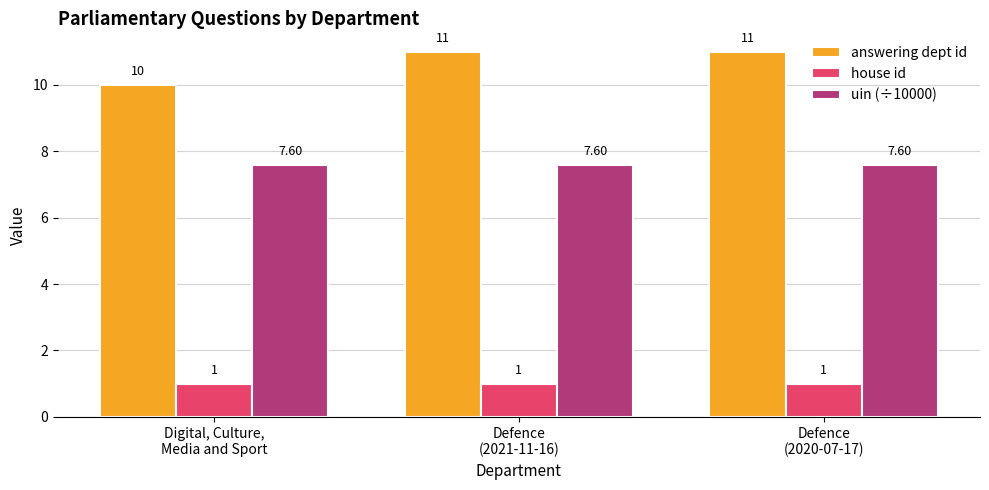

What is the label of the 2nd bar from the left?

Defence
(2021-11-16)